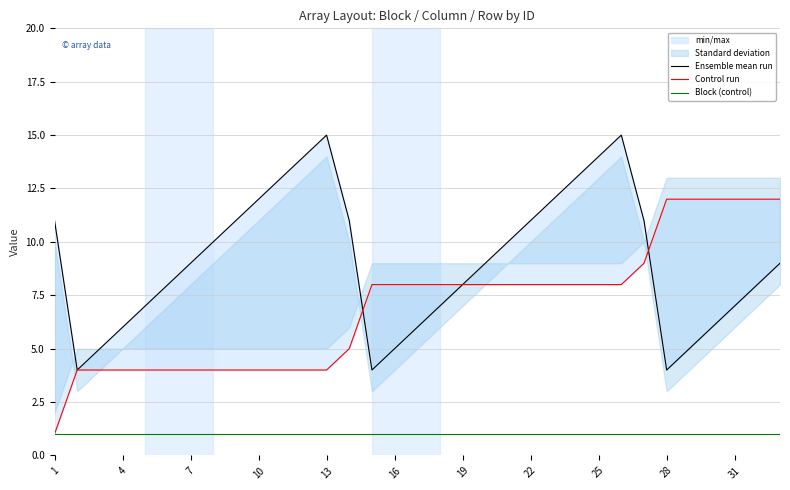

How many interior local peaks does the Ensemble mean run series have?

2